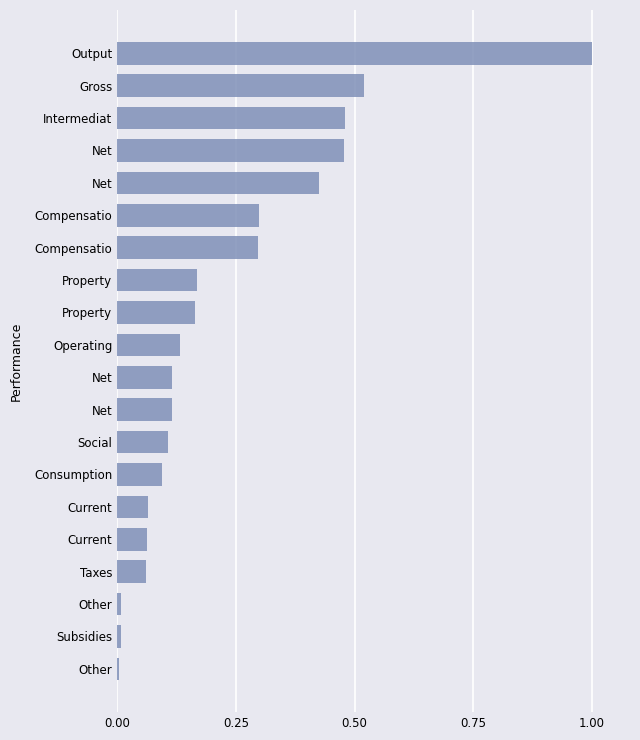

How many categories are shown in the chart?

20